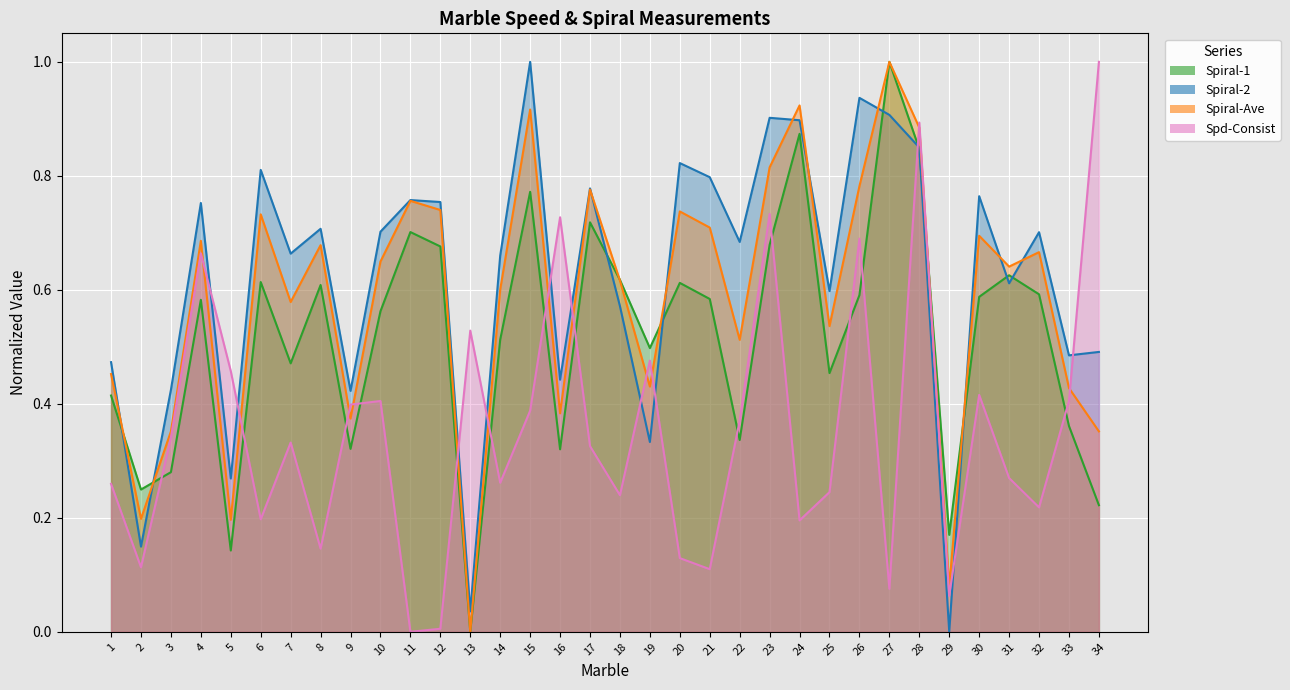

Which series changed the most between 11 and 16?

Spd-Consist